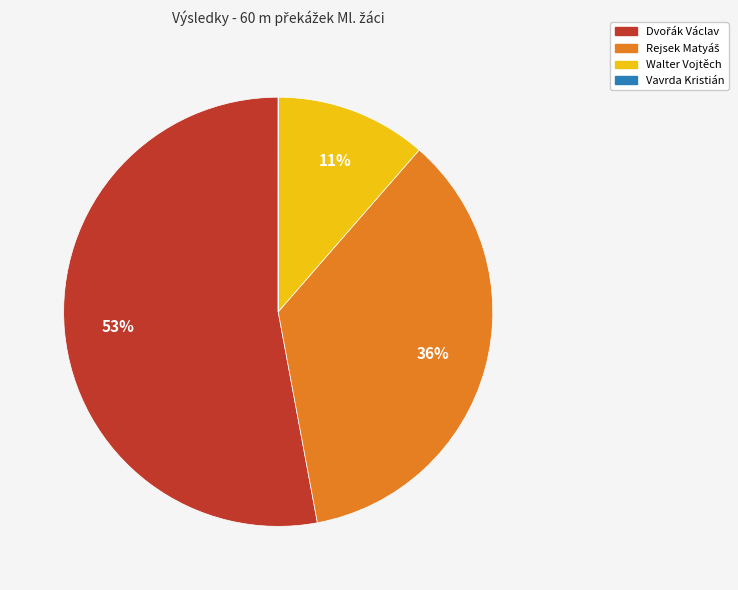

Is it true that Walter Vojtěch is 11% of the pie?

True